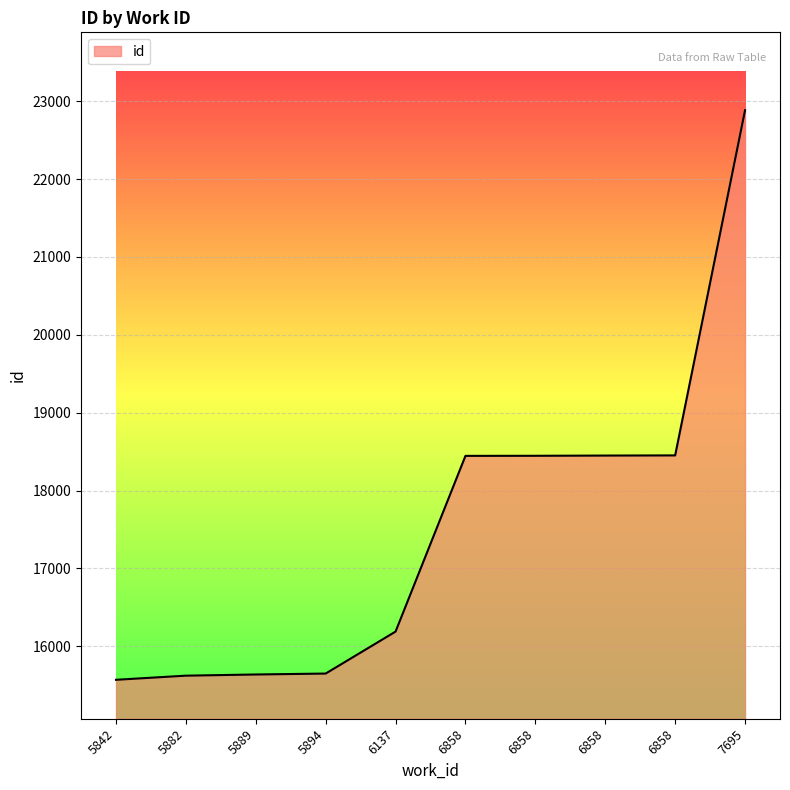

Is this an area chart (filled region under the line)?

Yes